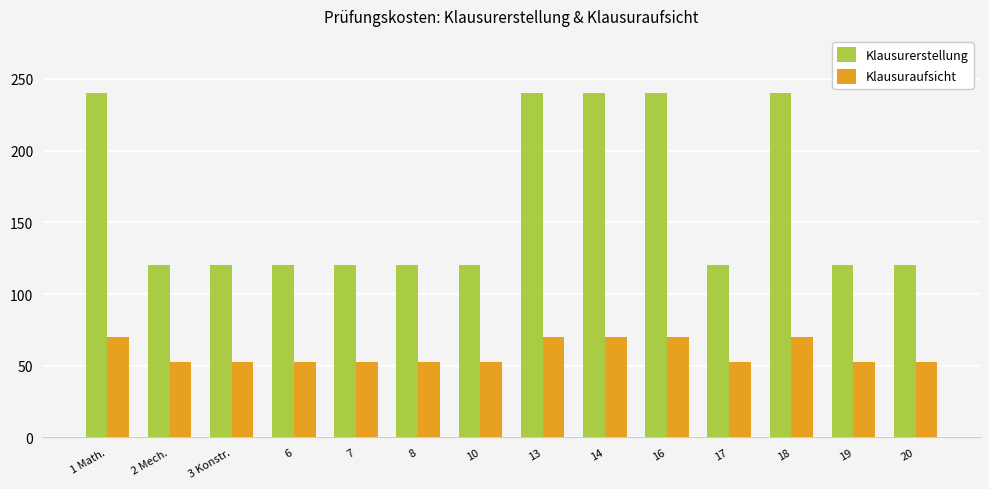

Are the bars grouped side by side (vs. stacked)?

Yes